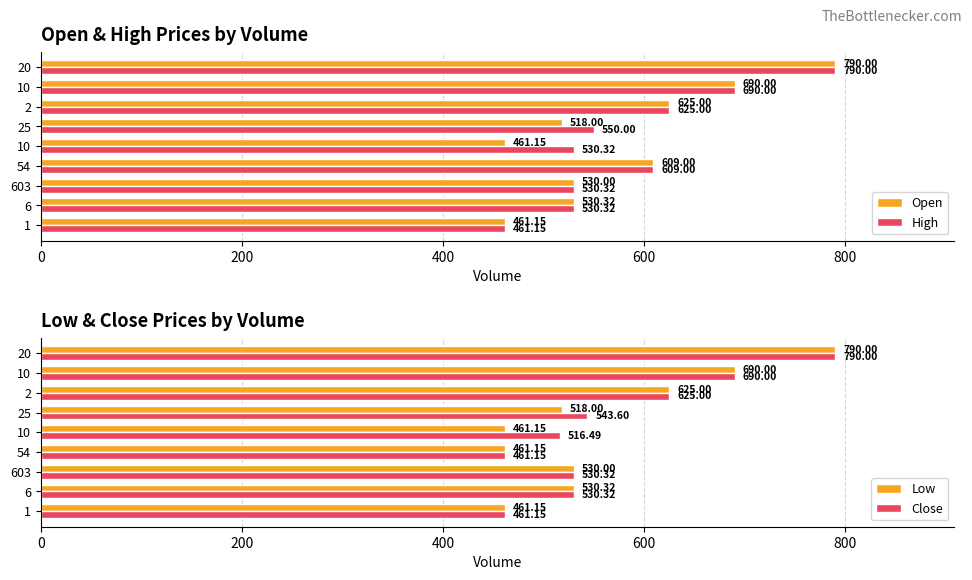

What is the difference between the second highest and second lowest values in the High series?

159.7